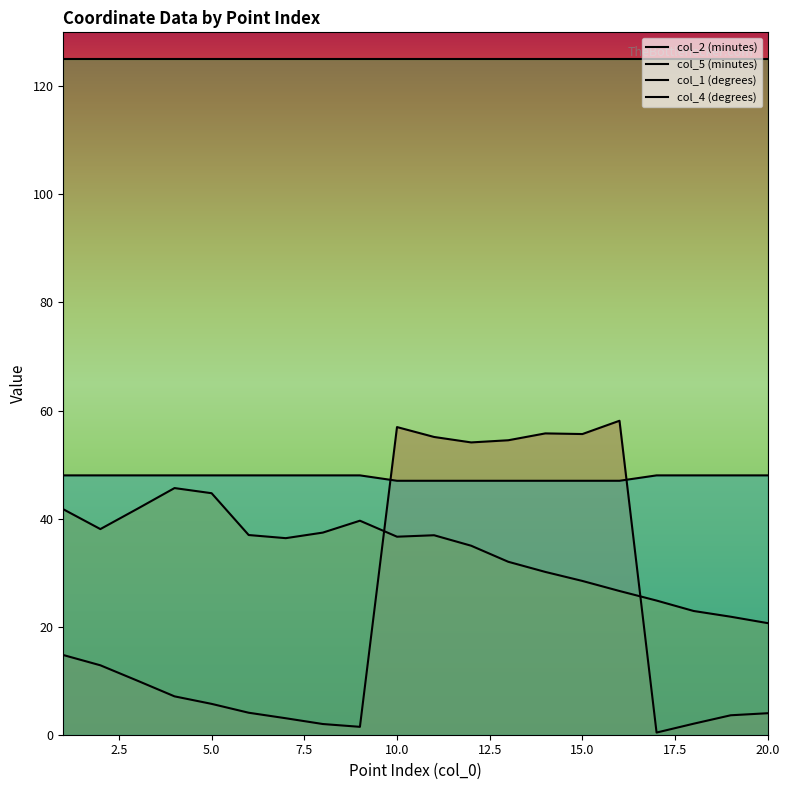

The value of col_1 (degrees) at 5 is 72.5. True or false?

False